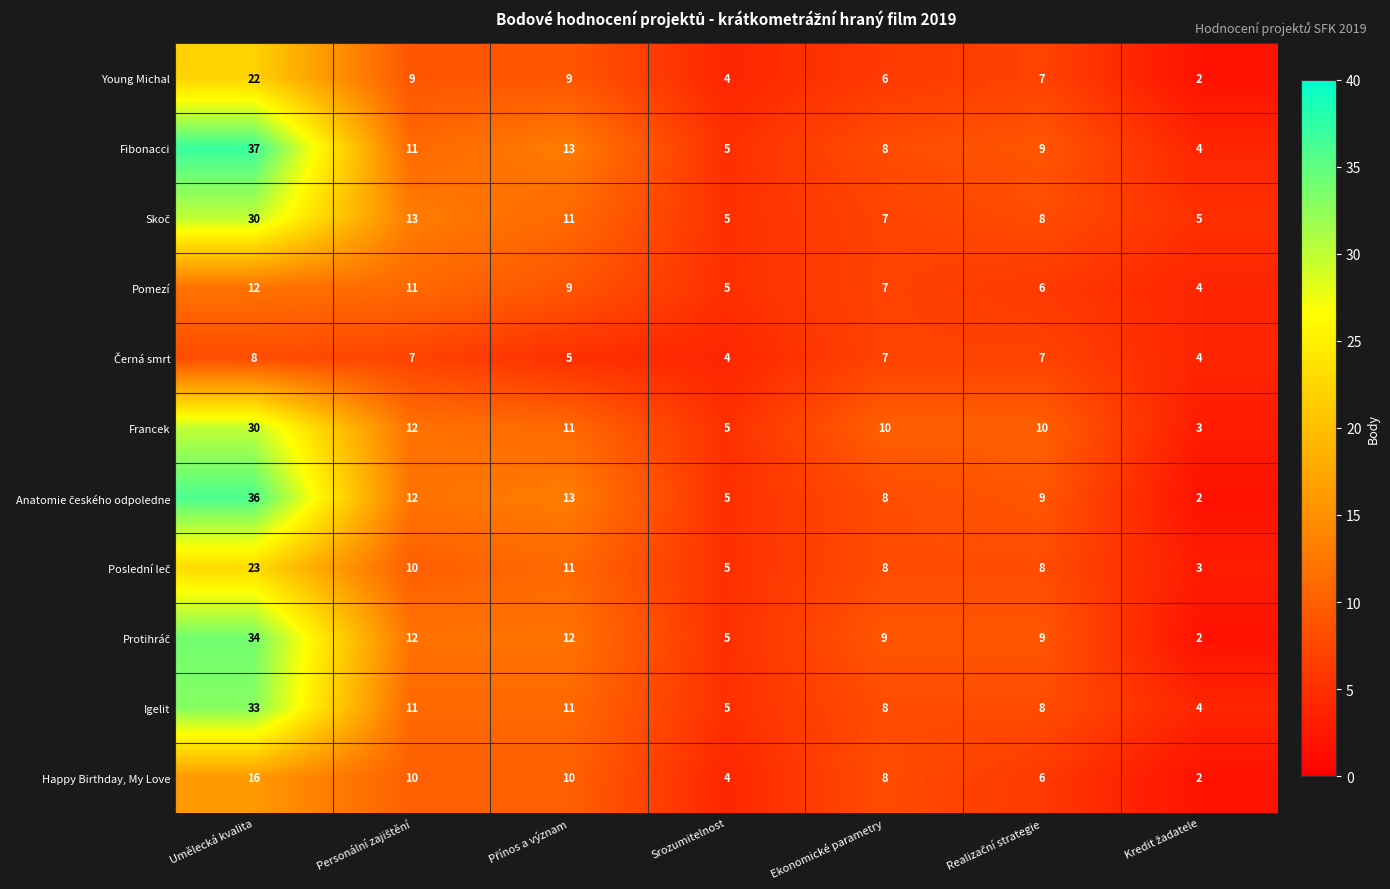

At which label does Igelit first exceed 8?

Umělecká kvalita